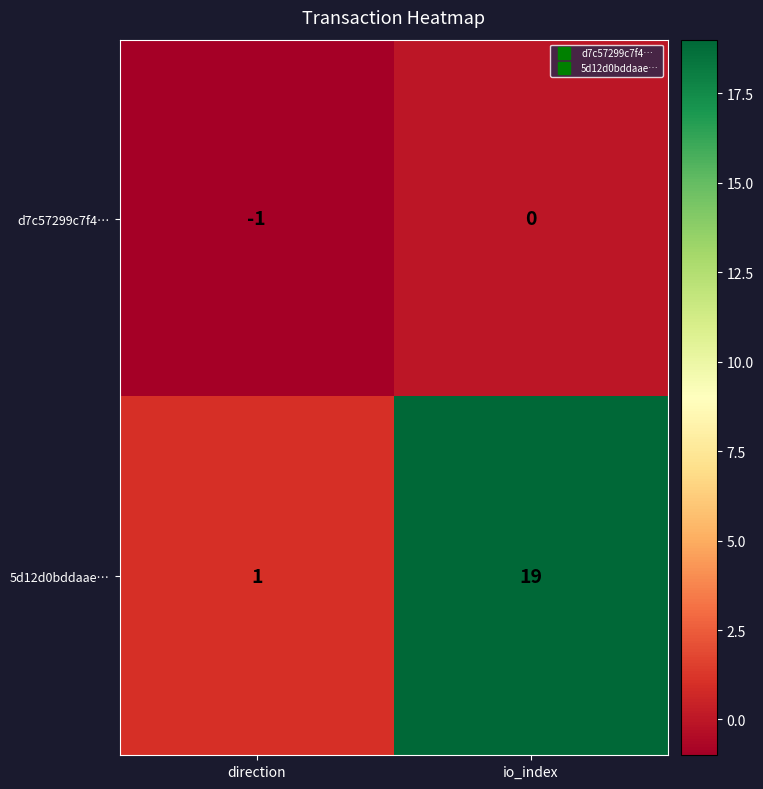

Reading left to right, extract all data points from this chart.

d7c57299c7f4…: -1	0
5d12d0bddaae…: 1	19